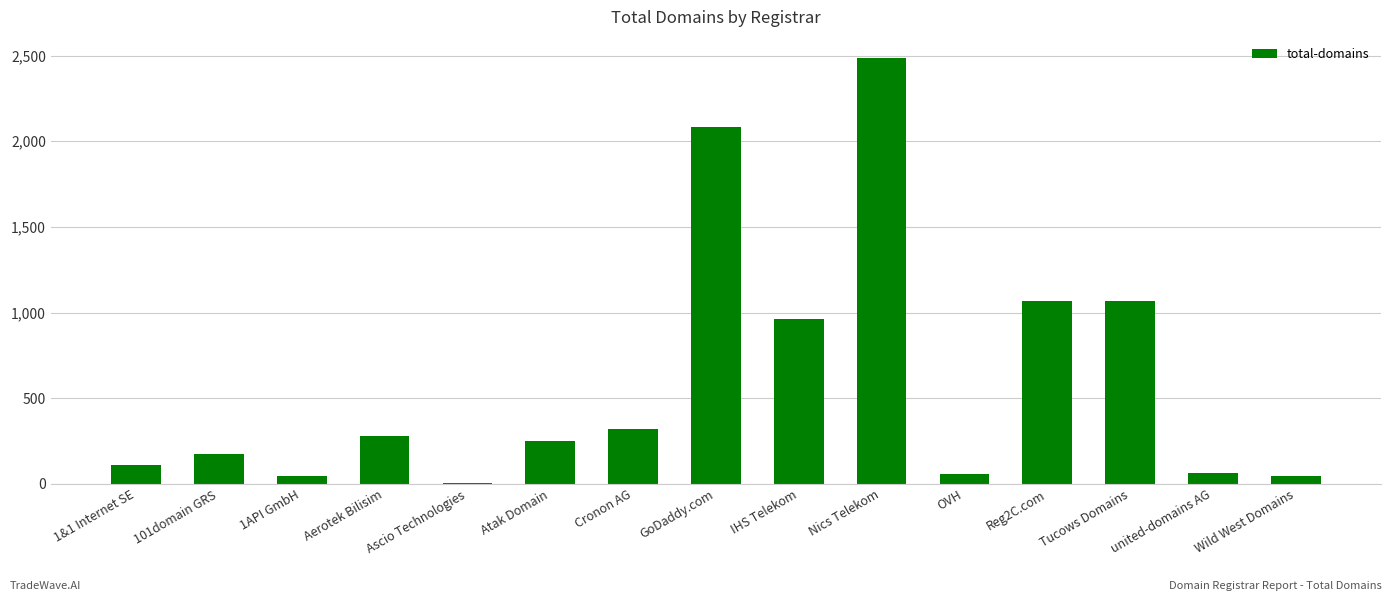

The chart shows a value of 3547 at Nics Telekom. True or false?

False